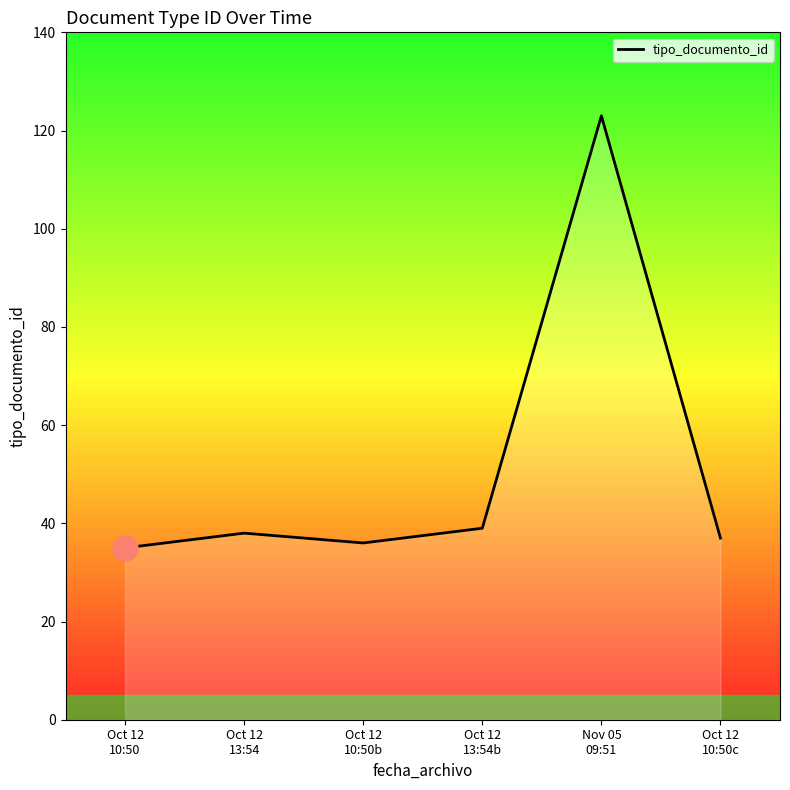

True or false: the data shows 54 at Oct 12
13:54.

False